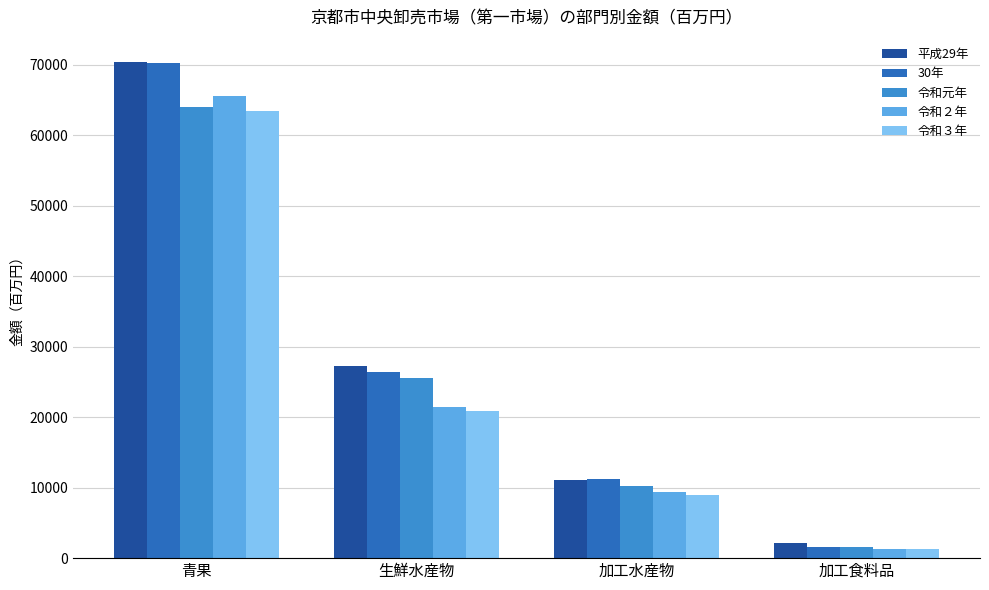

What is the sum of all 令和元年 values?

101247